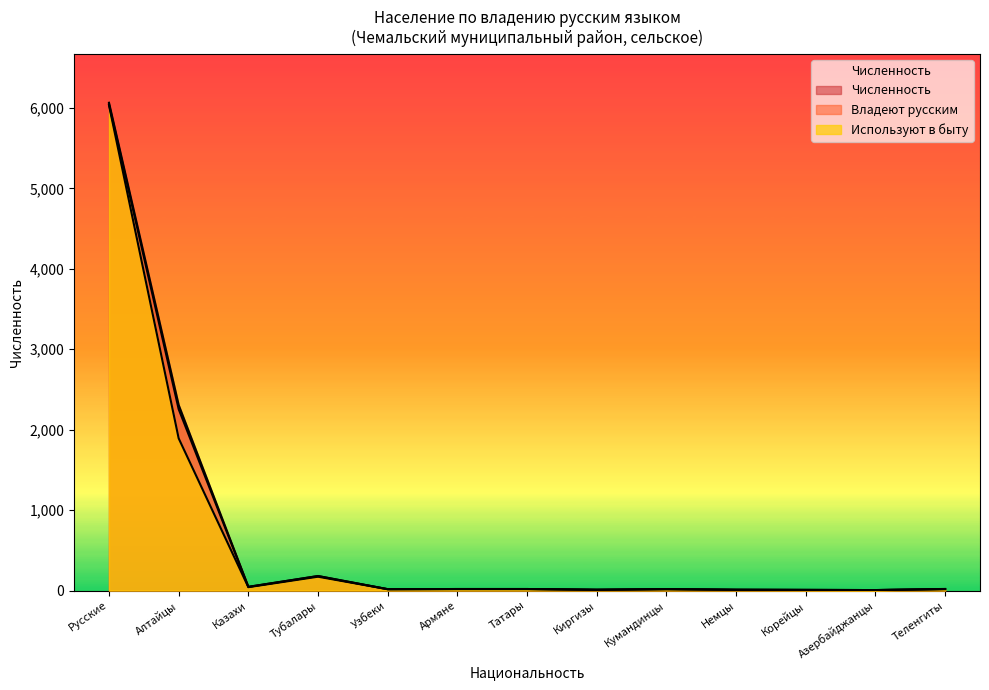

The value of Численность at Армяне is 19. True or false?

True